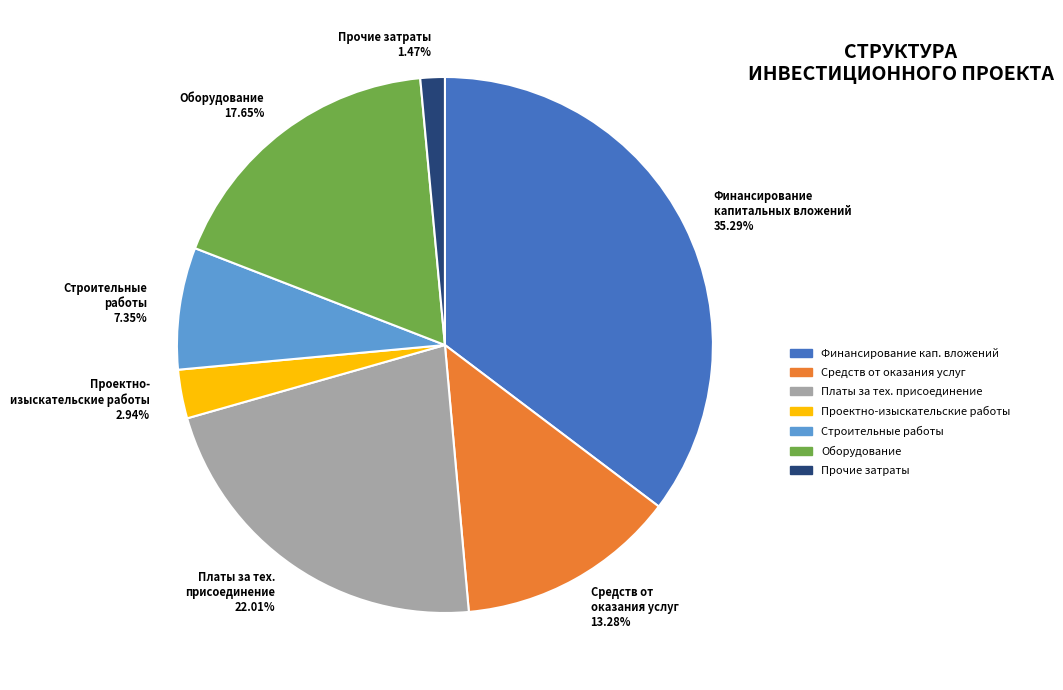

What is the smallest slice in the pie chart?

Прочие затраты